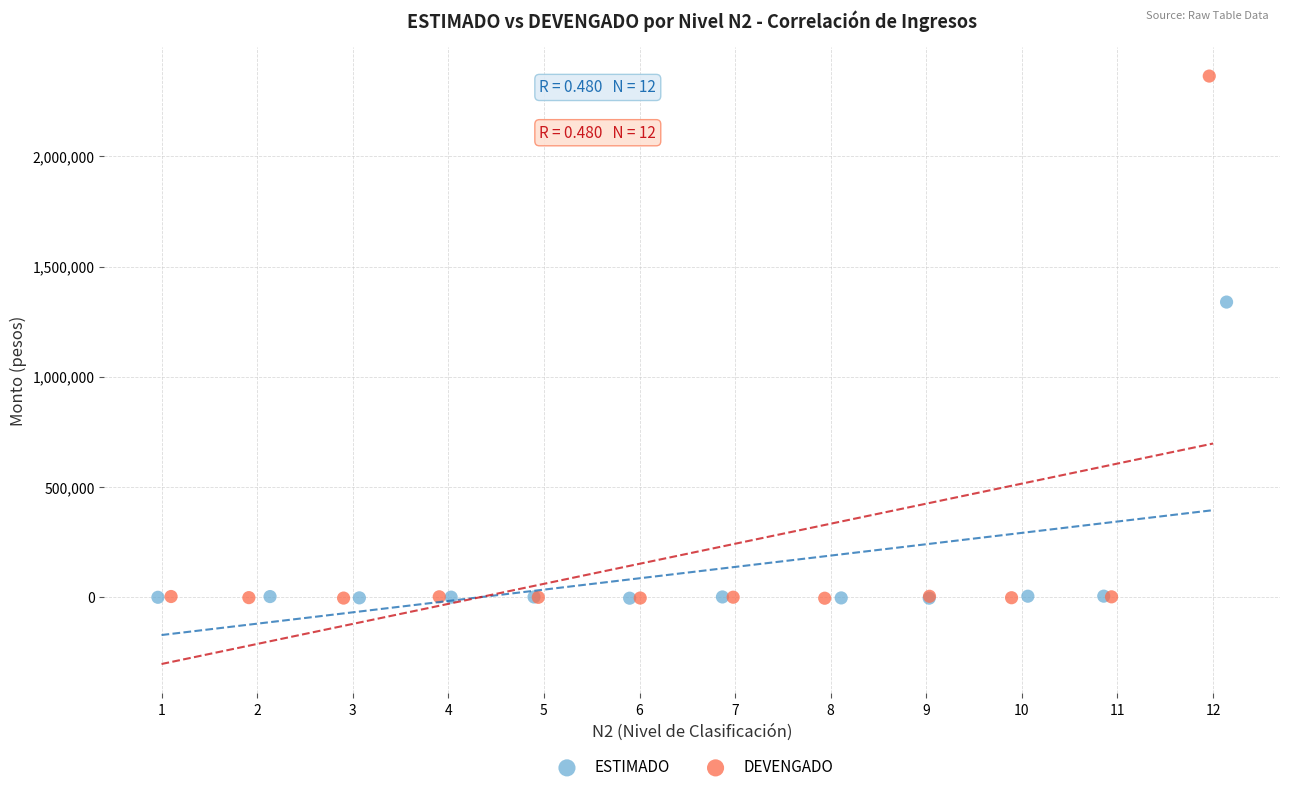

Which series reaches the maximum Y coordinate?

DEVENGADO